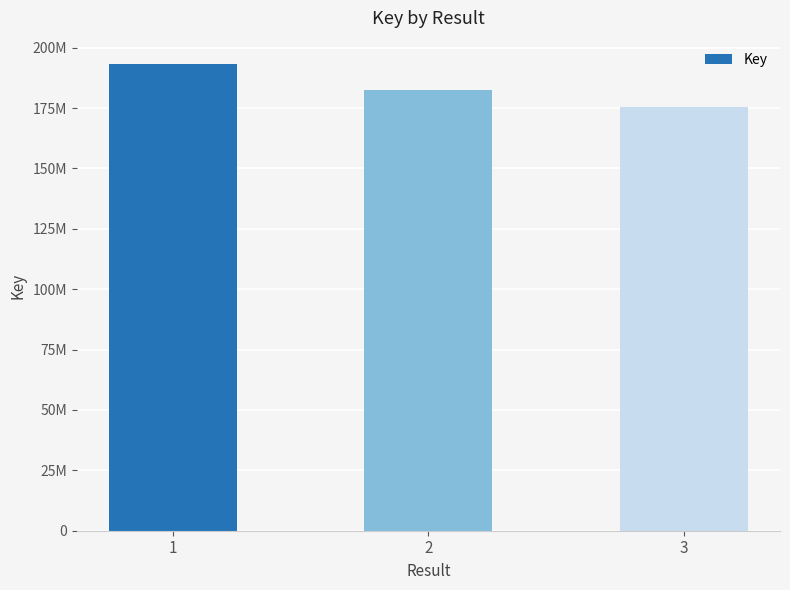

Rank the categories by value from lowest to highest.

3, 2, 1